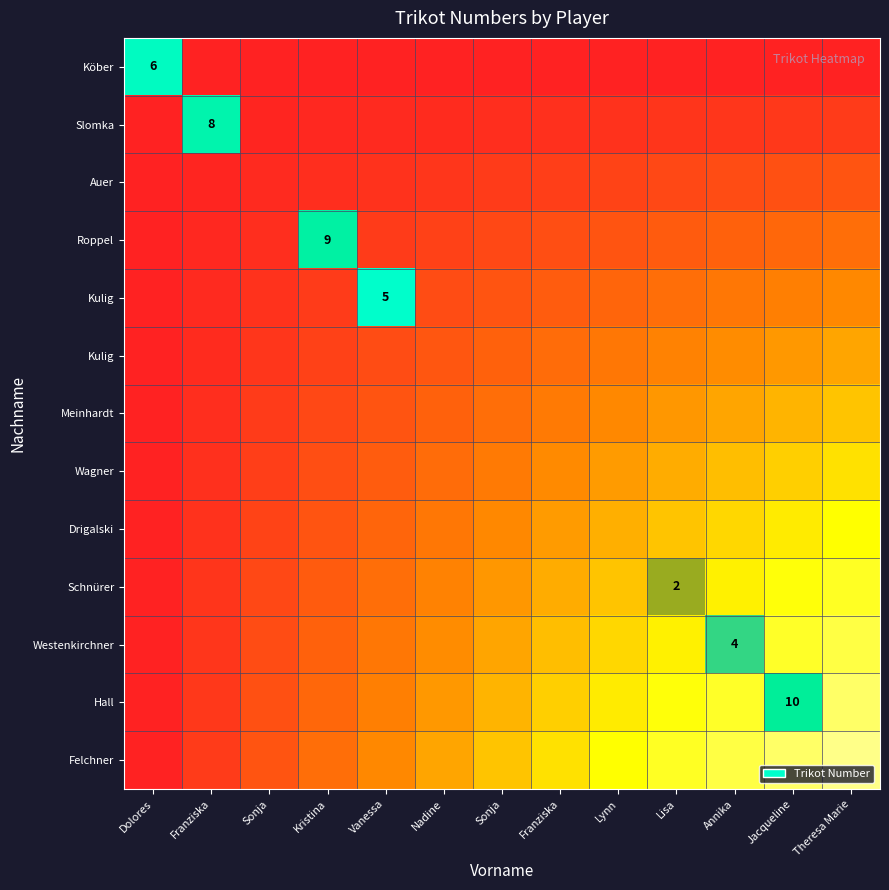

Which has a higher value, Sonja or Jacqueline?

Sonja